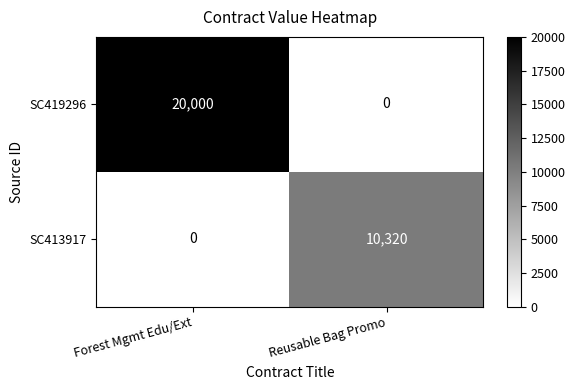

At which category does the chart reach its peak across all series?

Forest Mgmt Edu/Ext